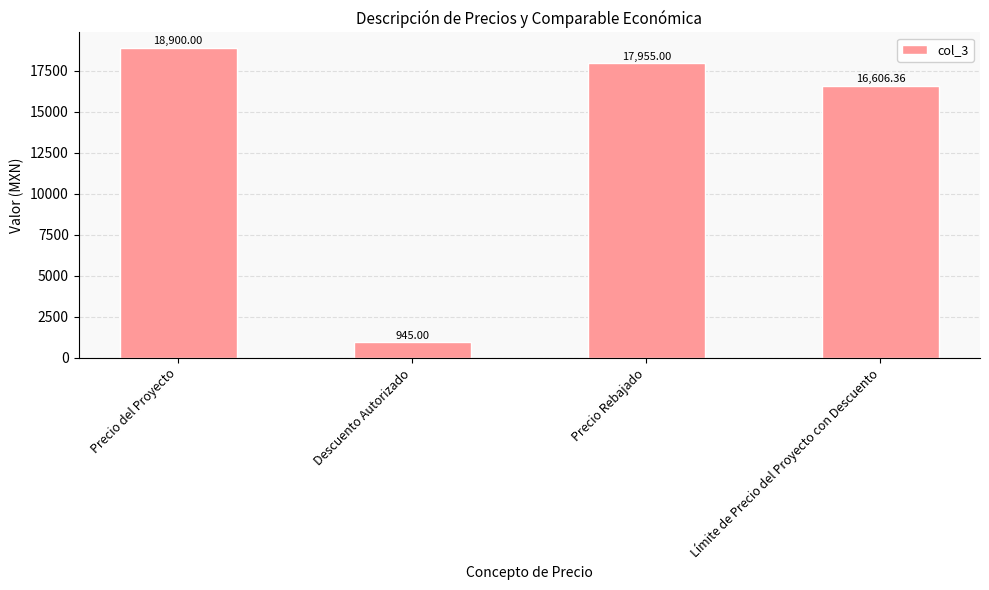

The chart shows a value of 9548.4 at Precio Rebajado. True or false?

False